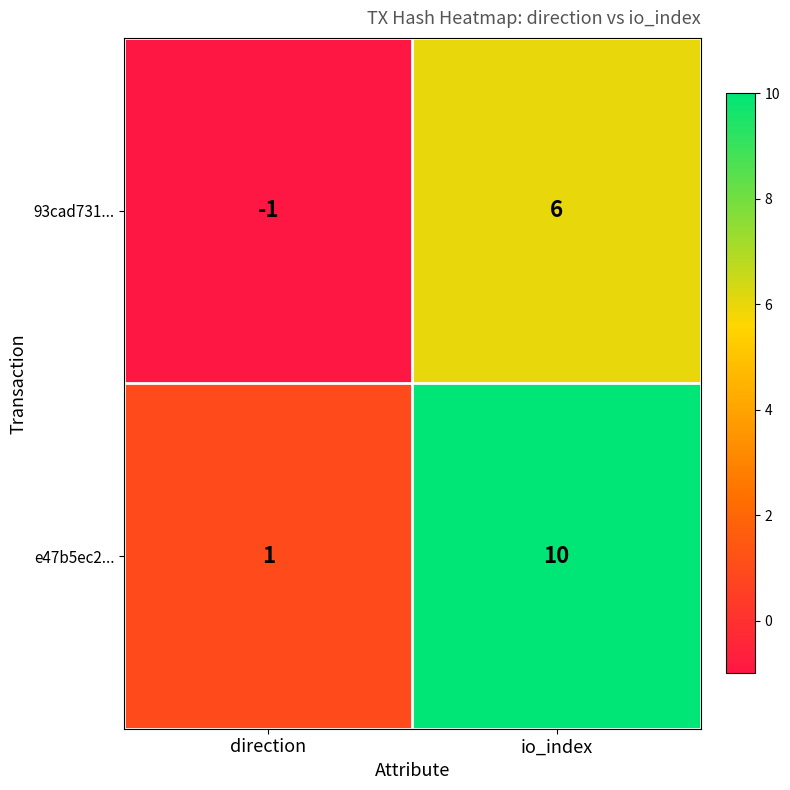

At which label is e47b5ec2... closest to 5?

direction